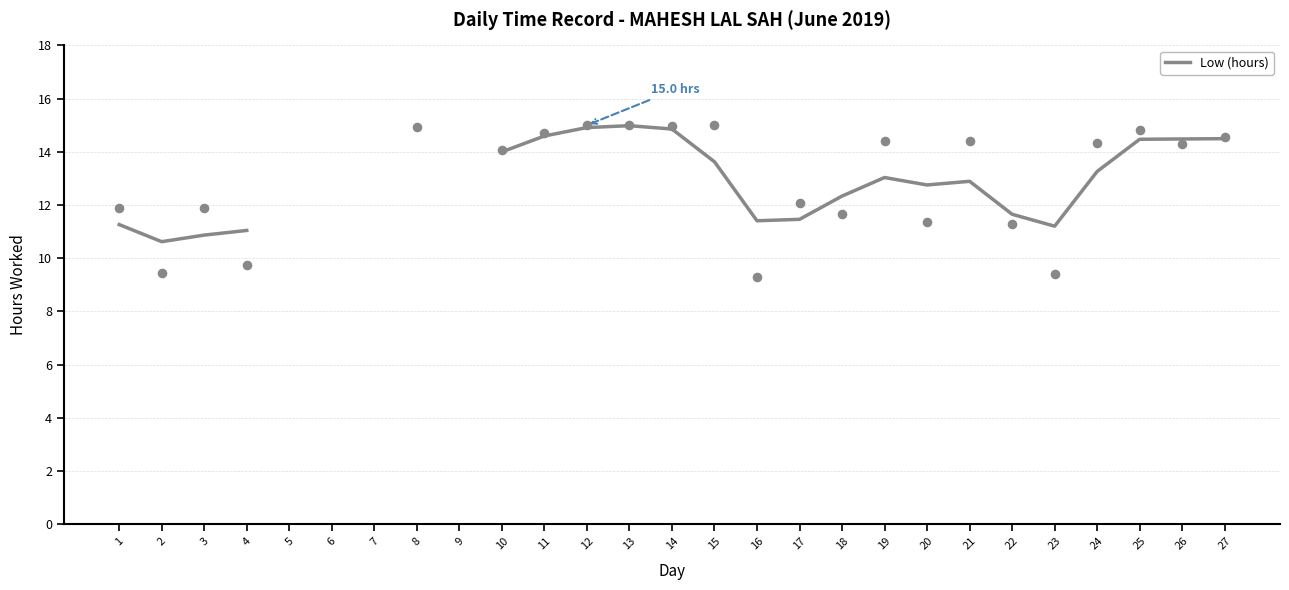

What is the ratio of the value at 18 to the value at 3?

1.1